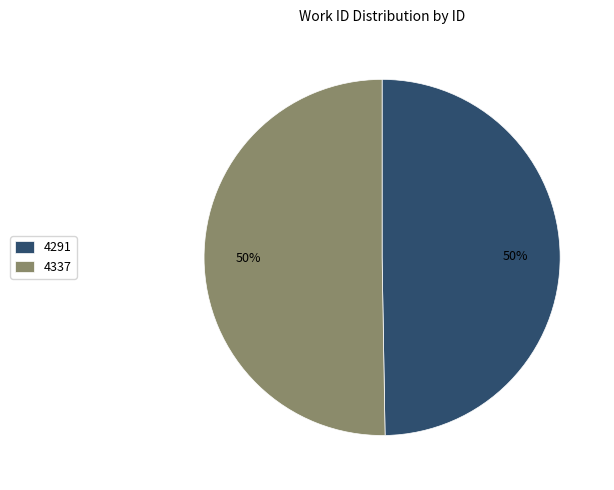

Do 4291 and 4337 together represent more than half of the pie?

Yes